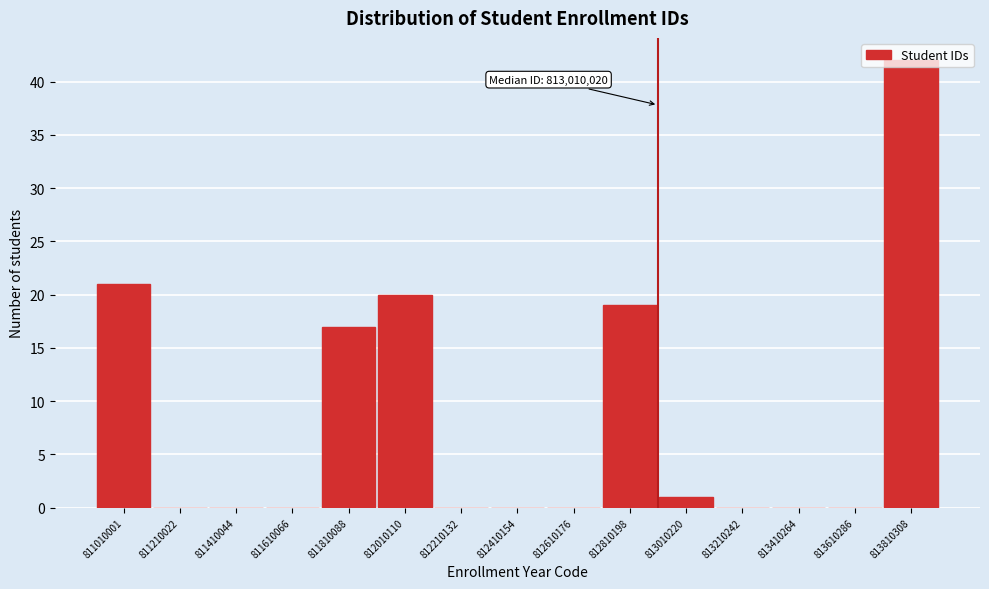

Between 813010220 and 813610286, which is larger?

813010220